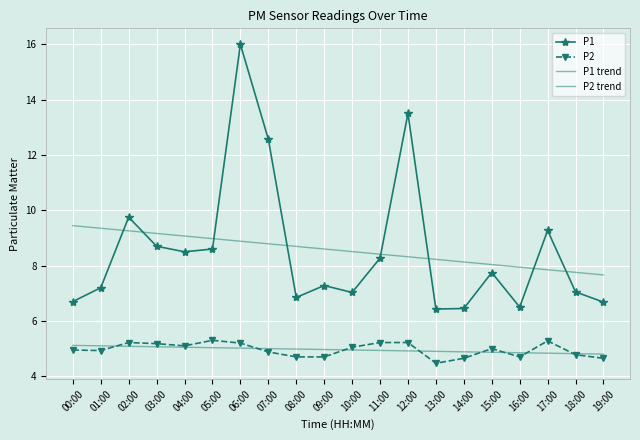

Is the value of P1 trend at 13:00 greater than the value of P2 trend at 17:00?

Yes